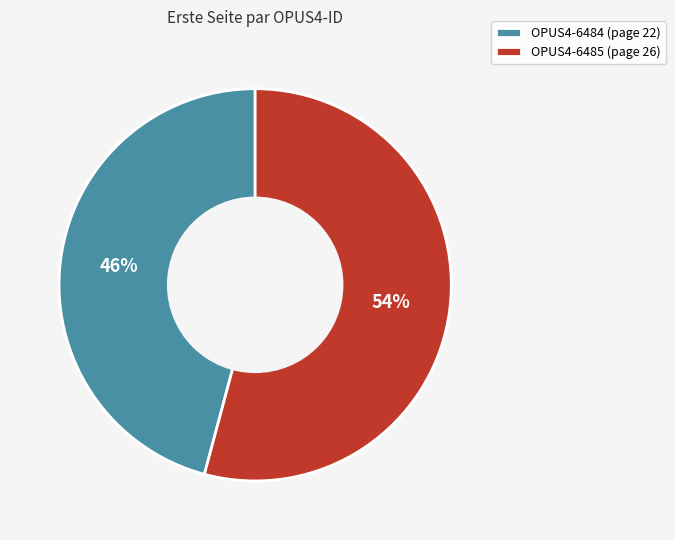

Approximately how many times larger is the value at OPUS4-6485 compared to OPUS4-6484?

1.2